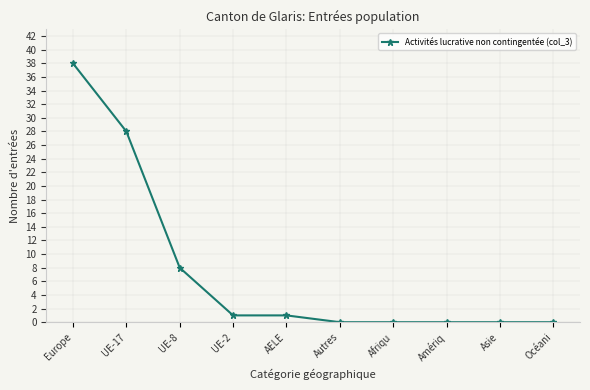

Does the chart have visible grid lines?

Yes